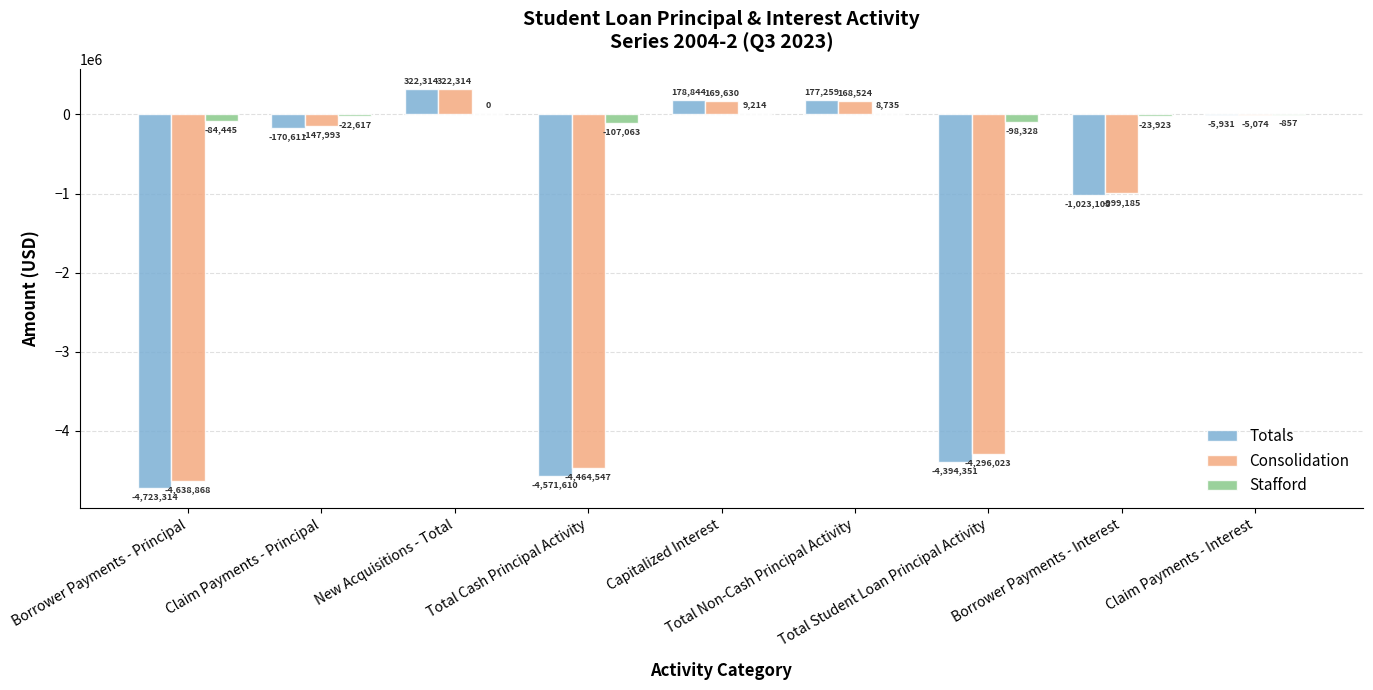

What is the maximum value for Consolidation?

322314.4